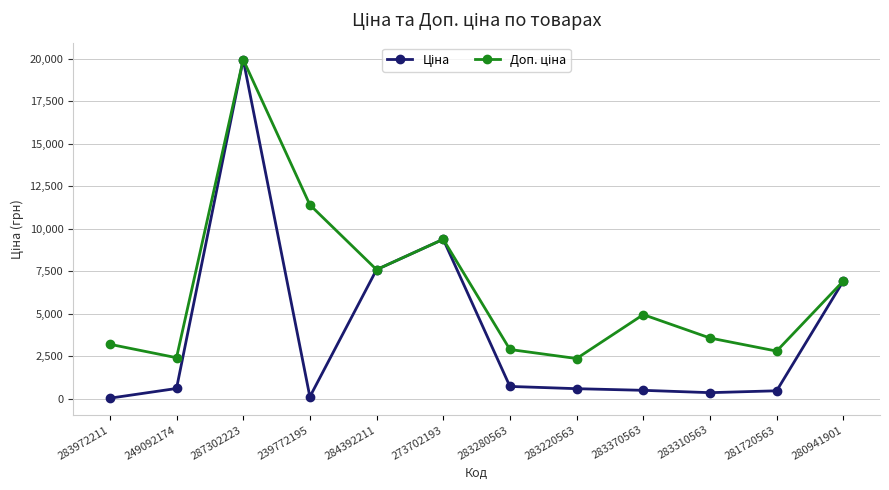

What is the greatest value displayed?

19964.2